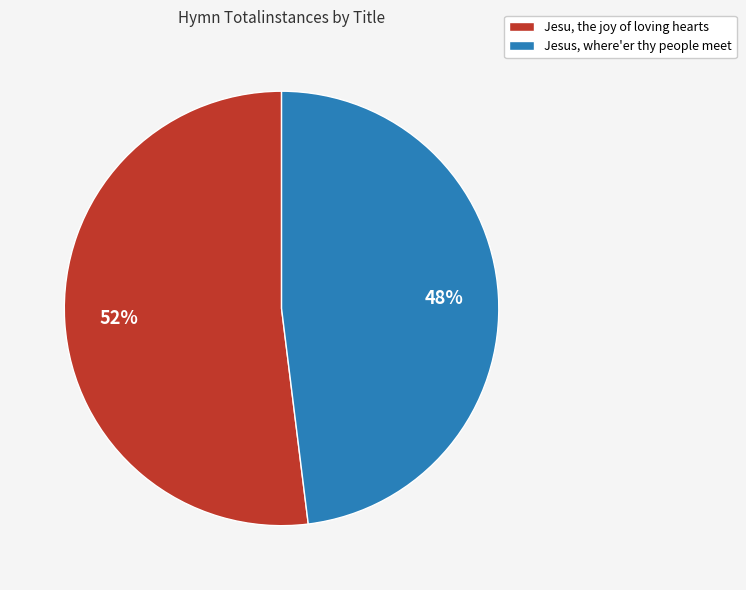

To the nearest percent, what is the difference between the largest and smallest slice percentages?

4%